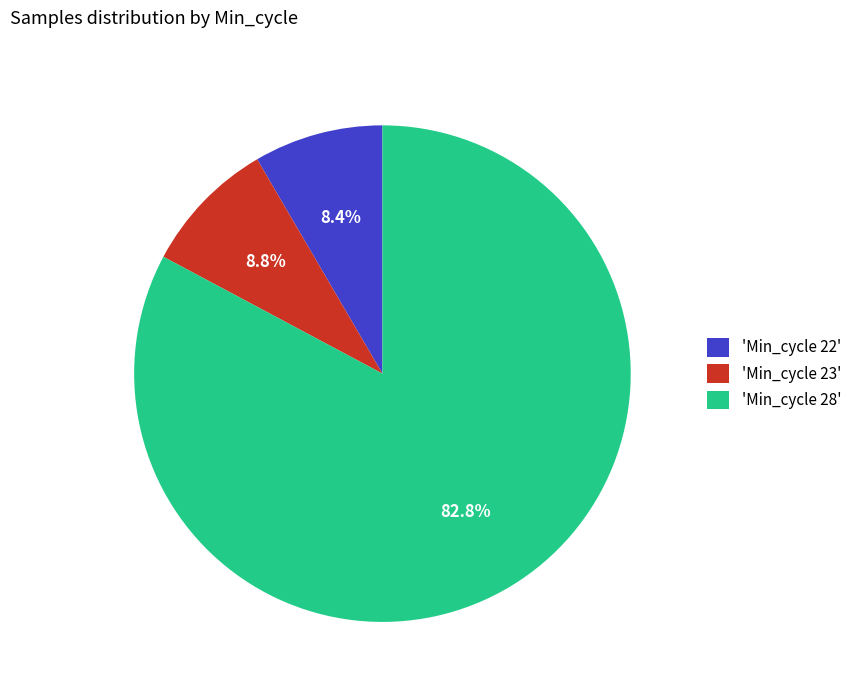

Do 'Min_cycle 23' and 'Min_cycle 28' together represent more than half of the pie?

Yes